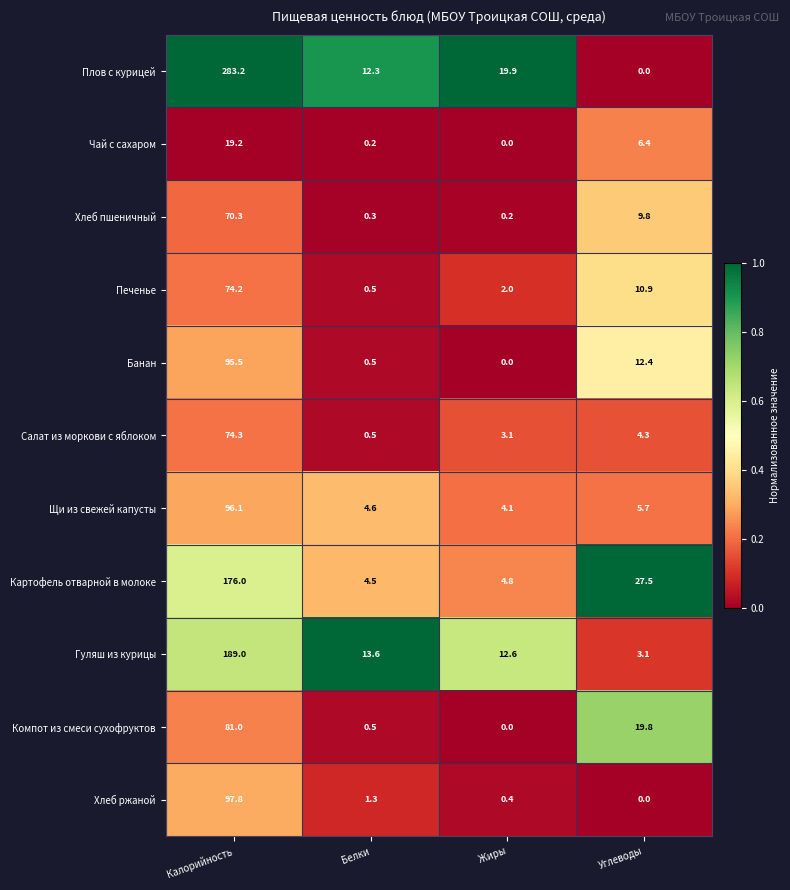

List the series in order of their peak value, lowest first.

Чай с сахаром, Хлеб пшеничный, Печенье, Салат из моркови с яблоком, Компот из смеси сухофруктов, Банан, Щи из свежей капусты, Хлеб ржаной, Картофель отварной в молоке, Гуляш из курицы, Плов с курицей